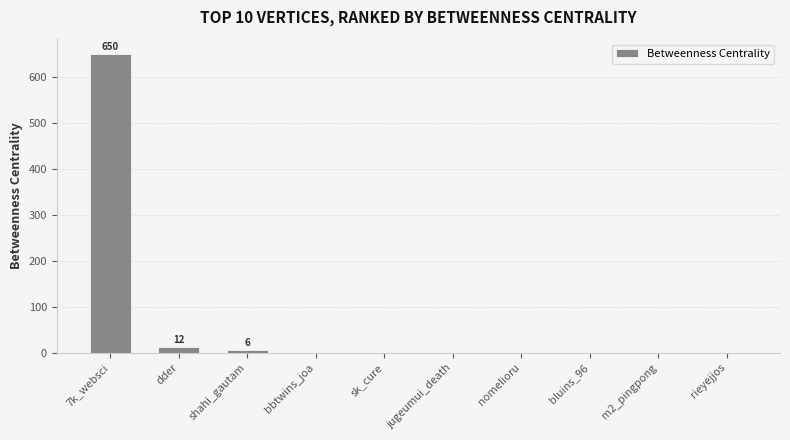

Between 7k_websci and bluins_96, which is larger?

7k_websci